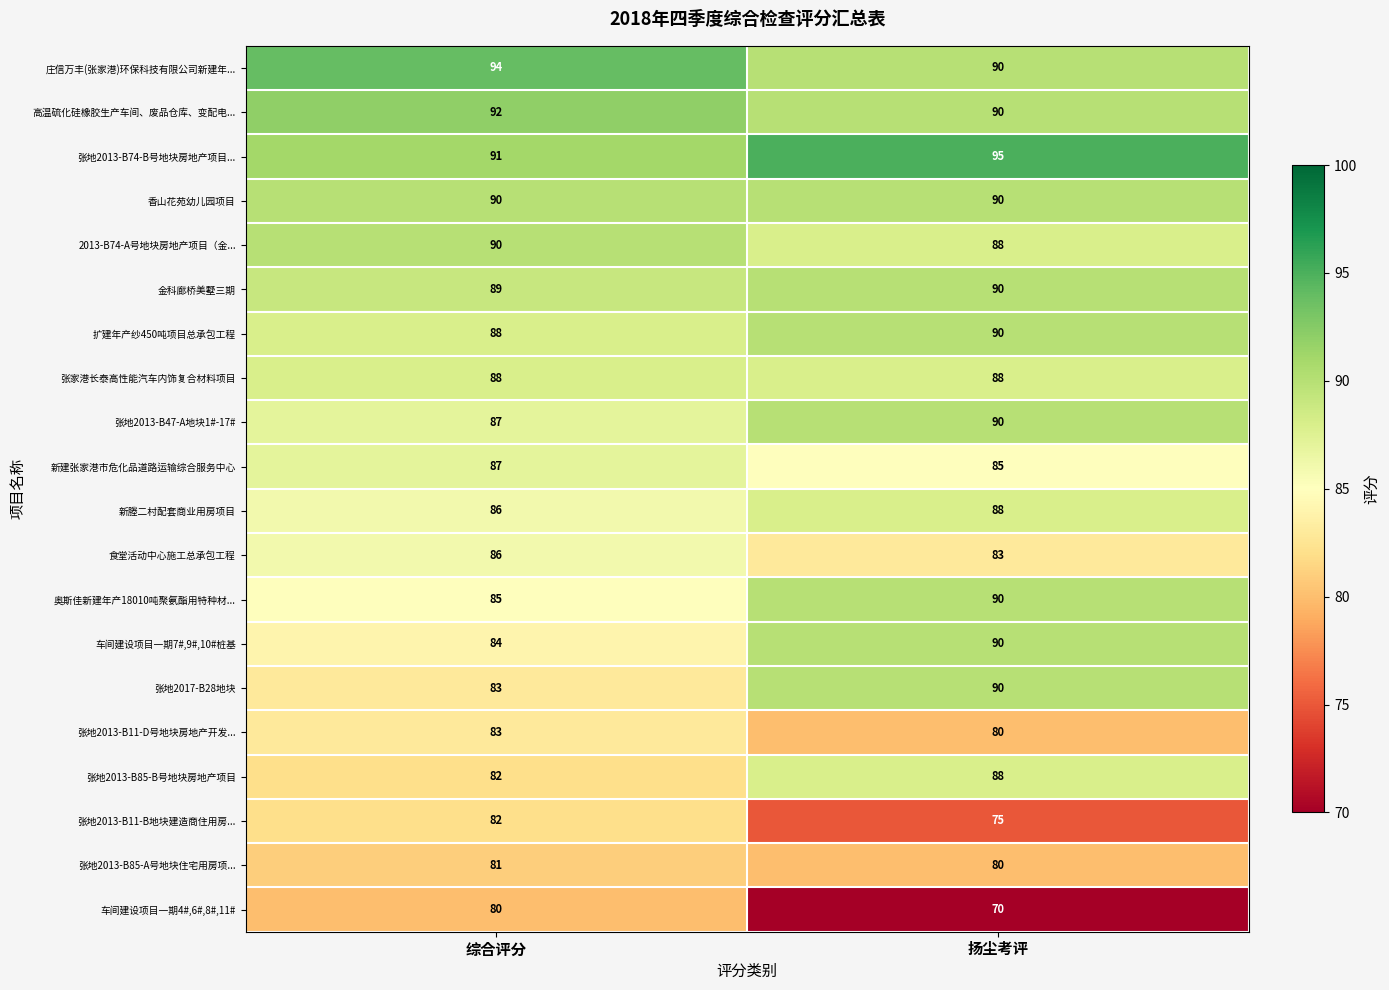

Rank the categories by 张地2013-B85-A号地块住宅用房项... value from lowest to highest.

扬尘考评, 综合评分